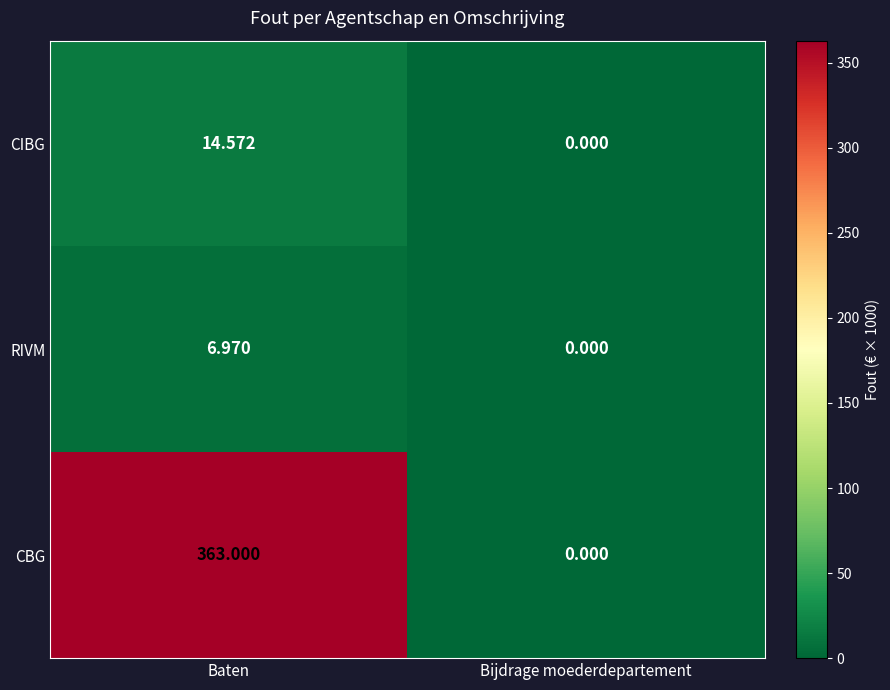

Rank the categories by RIVM value from highest to lowest.

Baten, Bijdrage moederdepartement